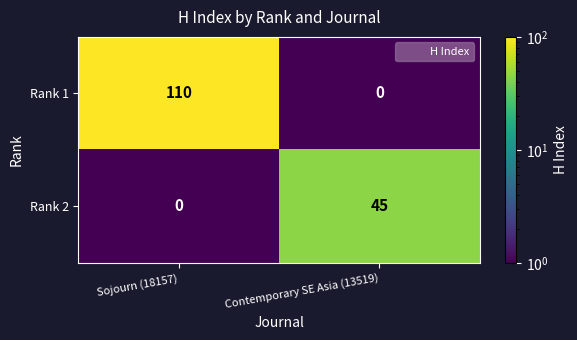

At which category is the sum across all series the highest?

Sojourn (18157)